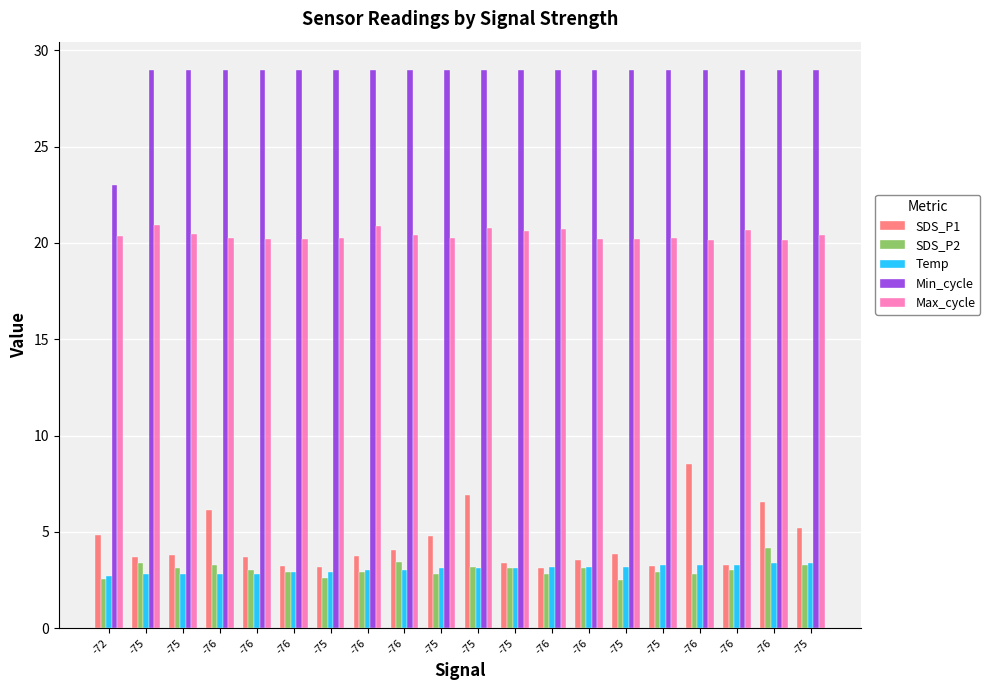

Between -76 and -75, which is larger?

-75